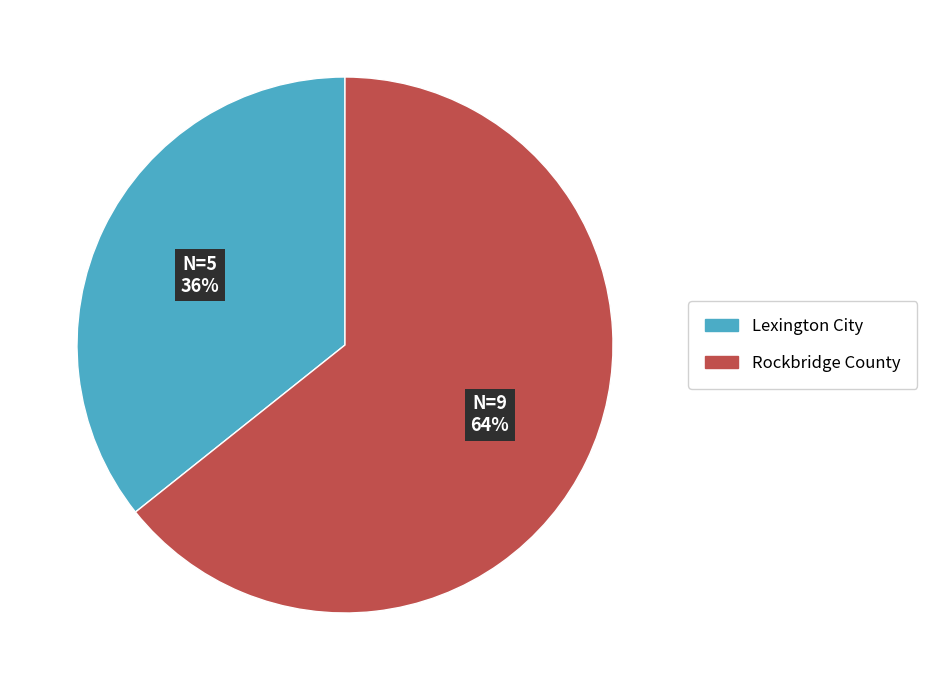

To the nearest percent, what is the combined percentage of Rockbridge County and Lexington City?

100%